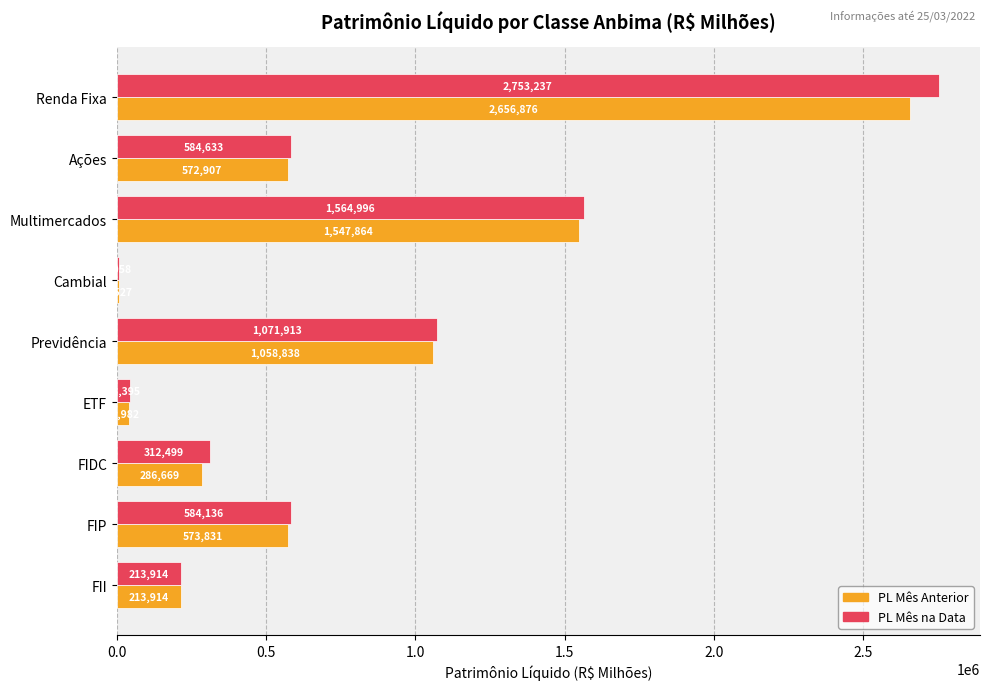

At which category is the sum across all series the highest?

Renda Fixa